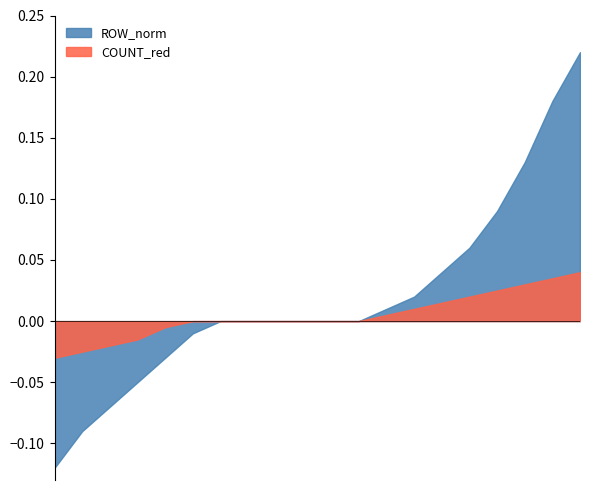

True or false: COUNT and ROW_norm cross at least once.

False